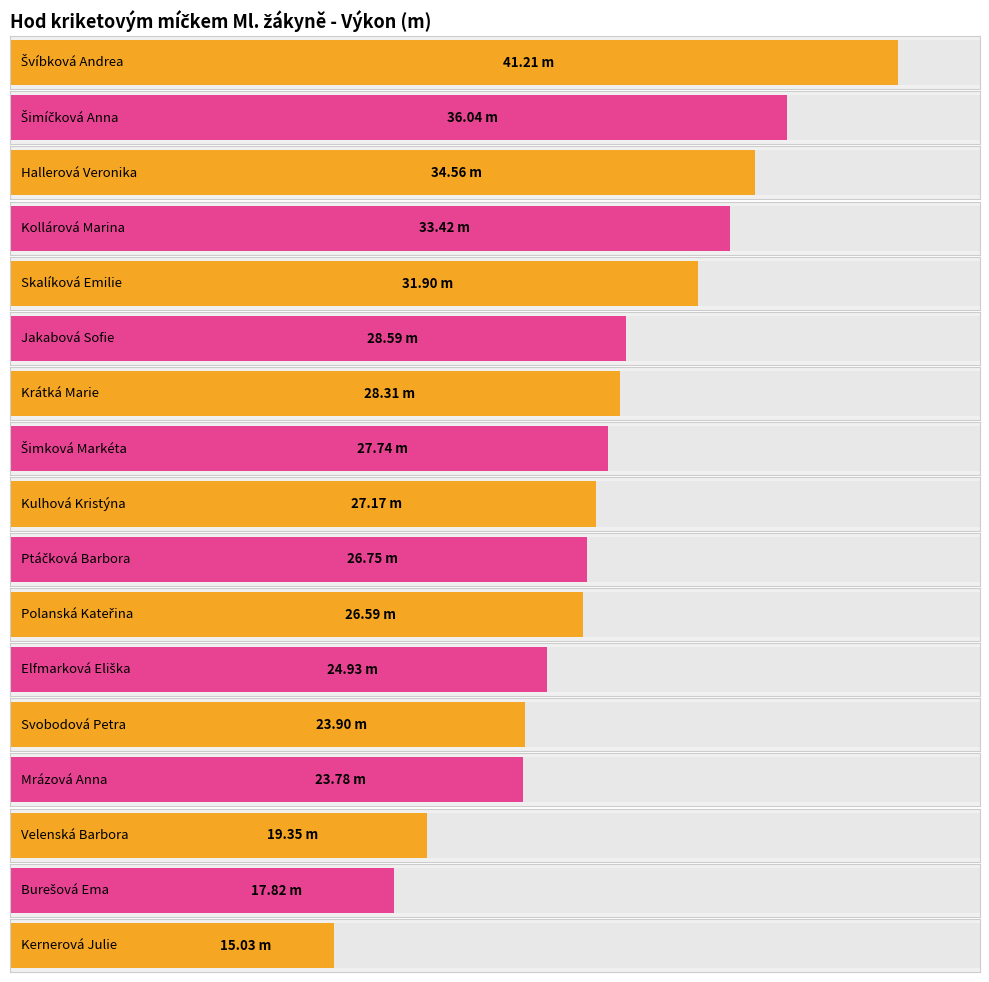

Are the bars horizontal?

Yes